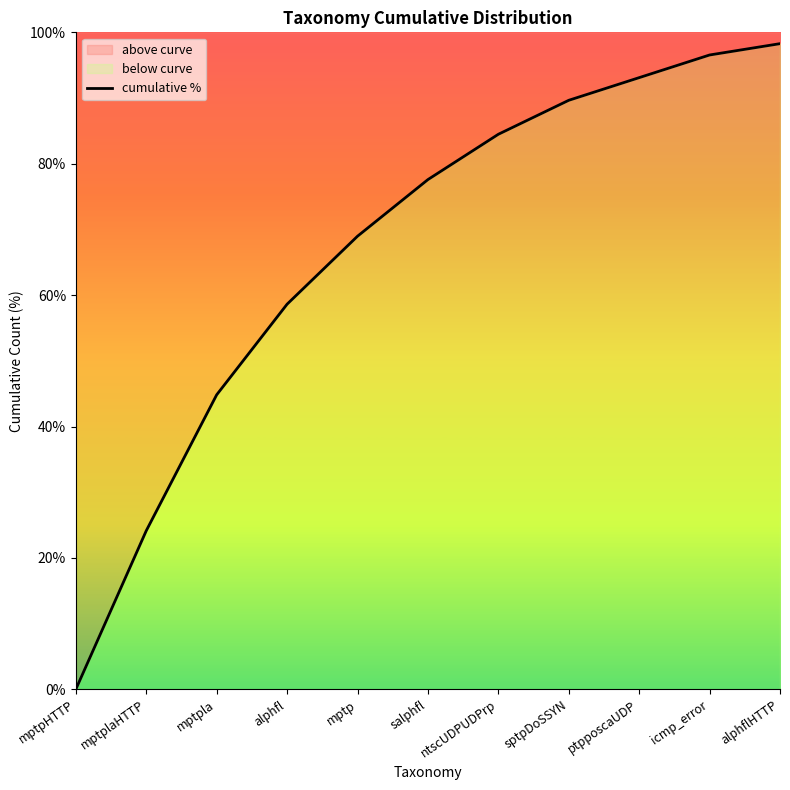

List the labels in order of value, smallest first.

mptpHTTP, mptplaHTTP, mptpla, alphfl, mptp, salphfl, ntscUDPUDPrp, sptpDoSSYN, ptpposcaUDP, icmp_error, alphflHTTP